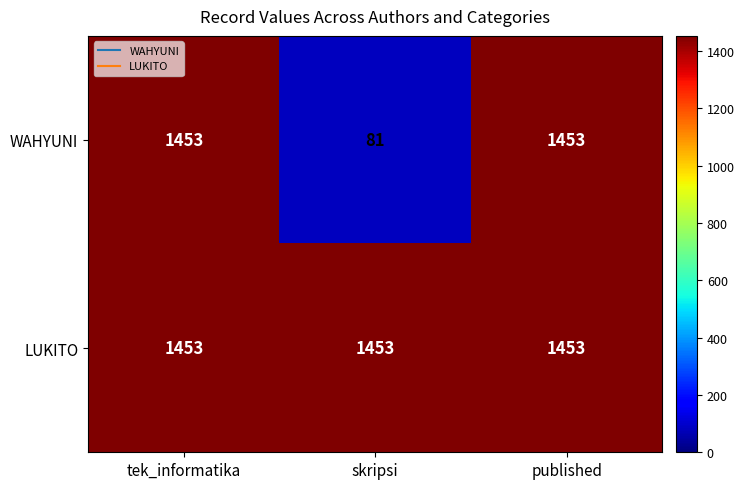

Read the WAHYUNI value at published.

1453